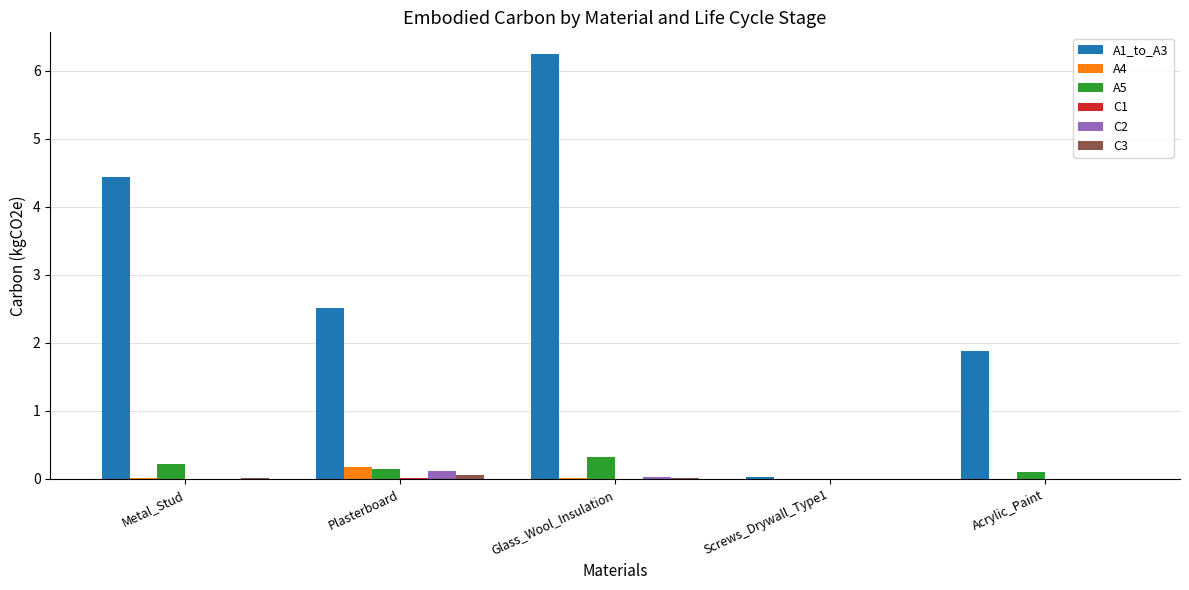

The A1_to_A3 series shows 0.0 at Screws_Drywall_Type1. True or false?

True